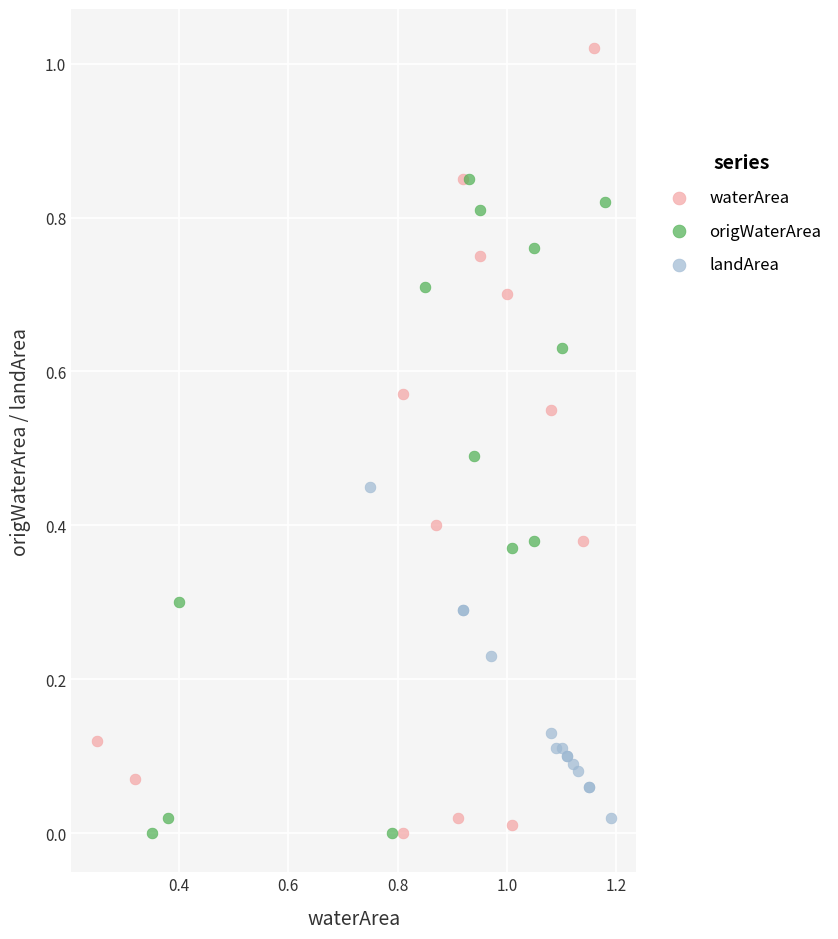

Which series reaches the maximum Y coordinate?

waterArea